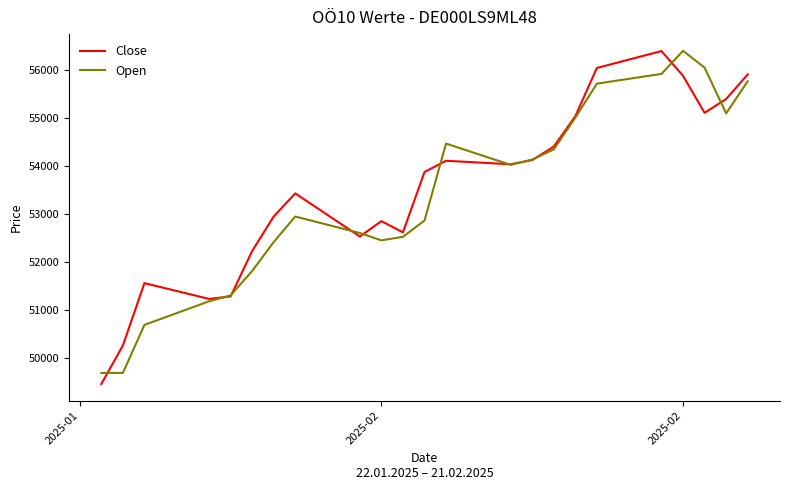

Which series ends up on top after the final intersection of Open and Close?

Close